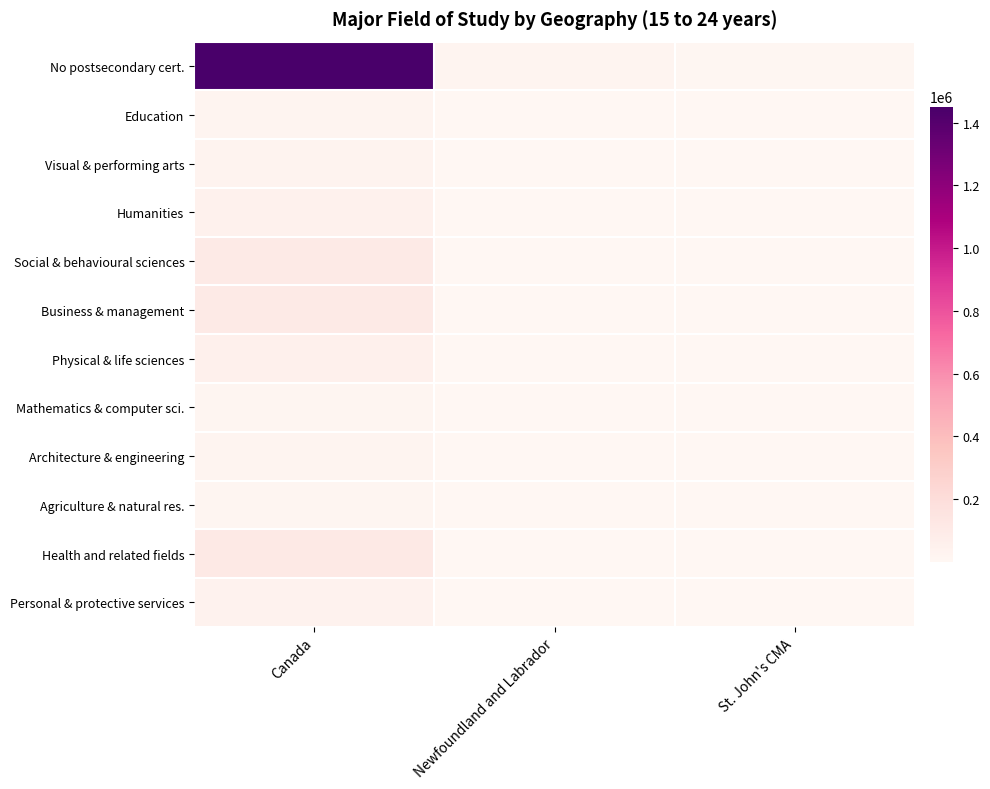

List the series in order of their peak value, highest first.

No postsecondary cert., Health and related fields, Business & management, Social & behavioural sciences, Physical & life sciences, Humanities, Personal & protective services, Visual & performing arts, Architecture & engineering, Education, Agriculture & natural res., Mathematics & computer sci.